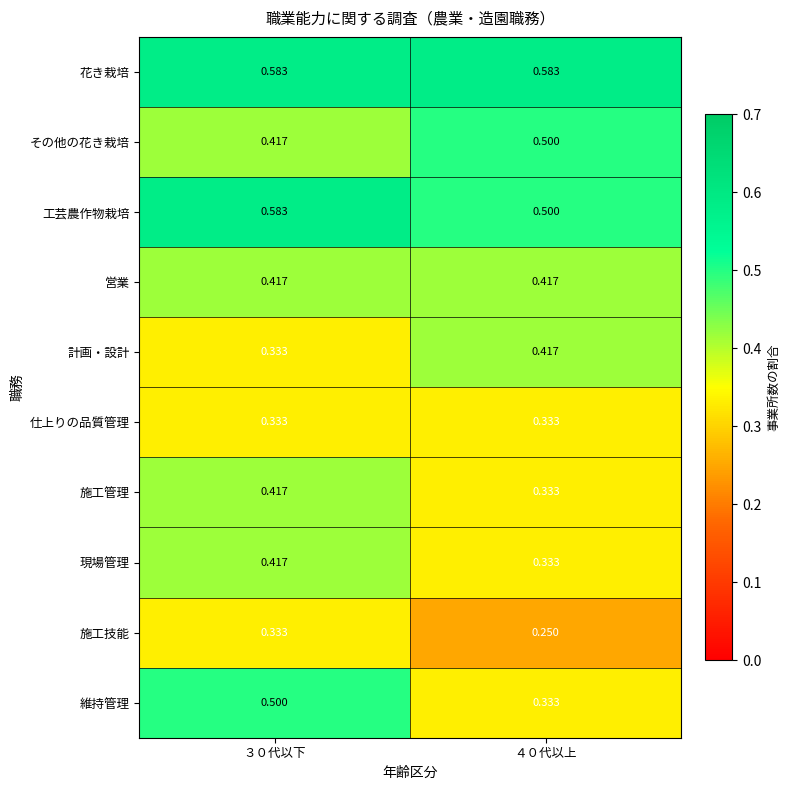

Which series has the largest total across all categories?

花き栽培